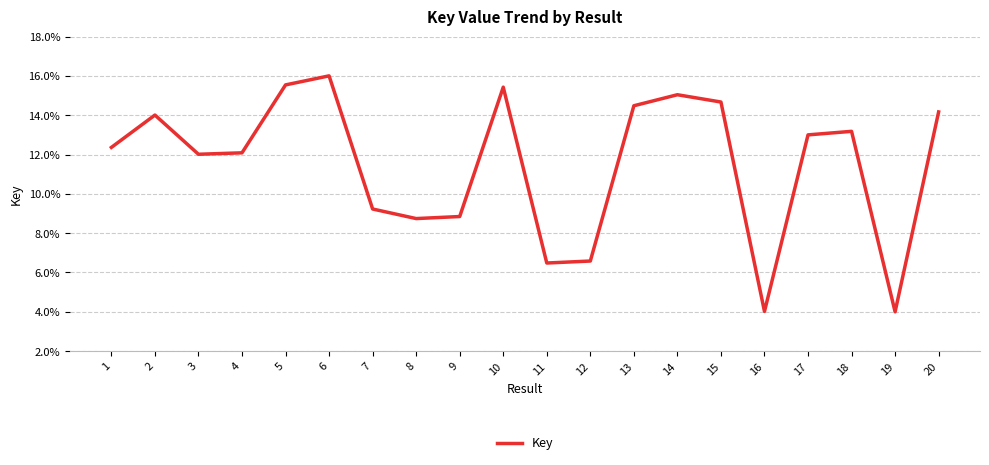

Is it true that the value at 15 is 20.1?

False